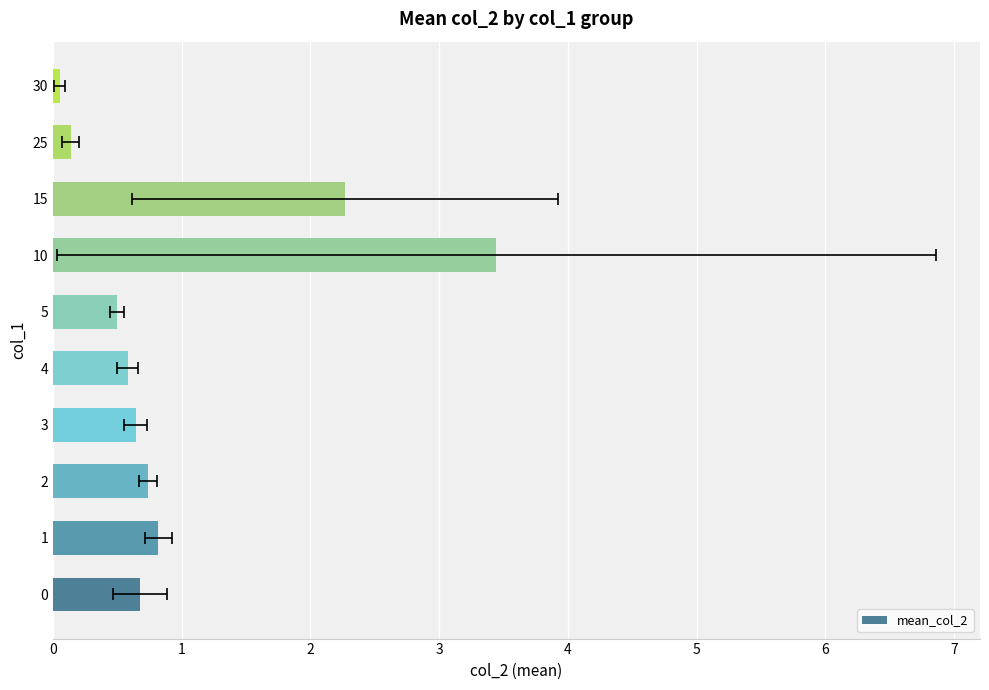

Reading left to right, extract all data points from this chart.

0.7	0.8	0.7	0.6	0.6	0.5	3.4	2.3	0.1	0.1